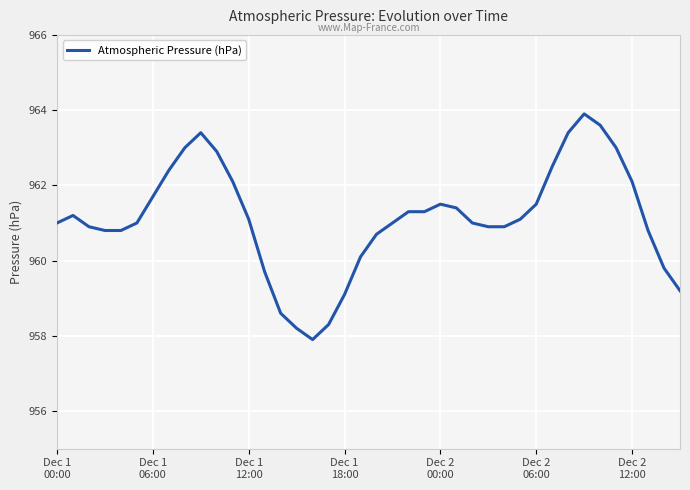

What is the maximum value shown in the chart?

963.9